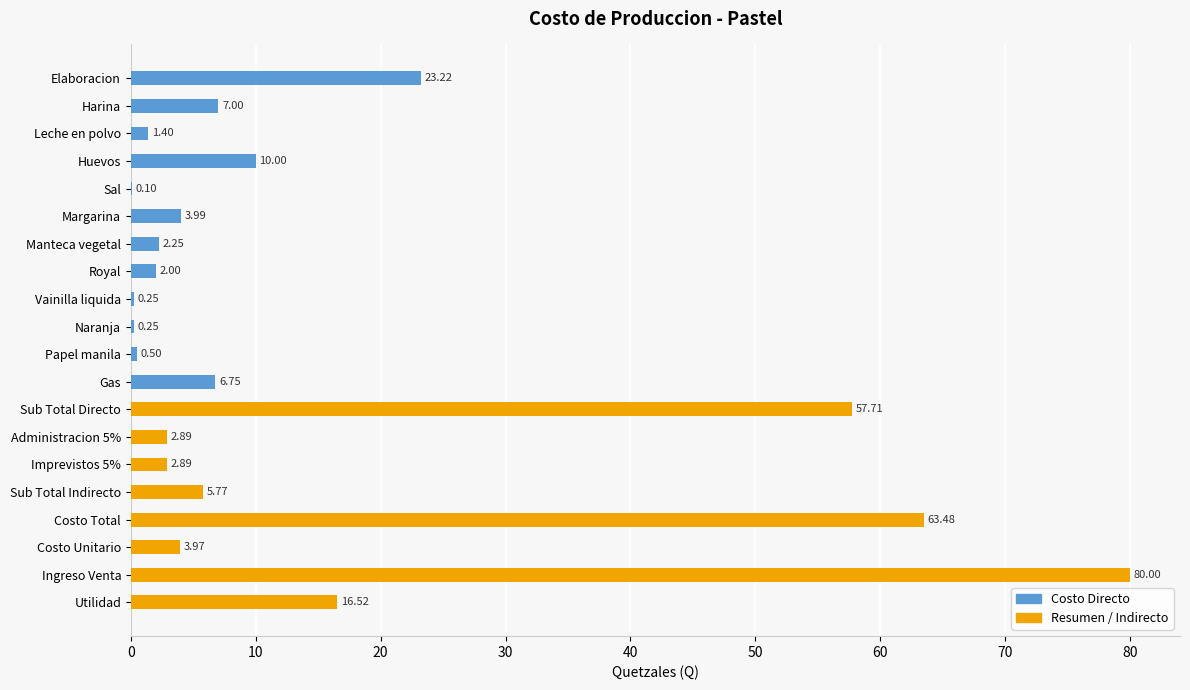

List the series in order of their overall mean, highest first.

Resumen / Indirecto, Costo Directo